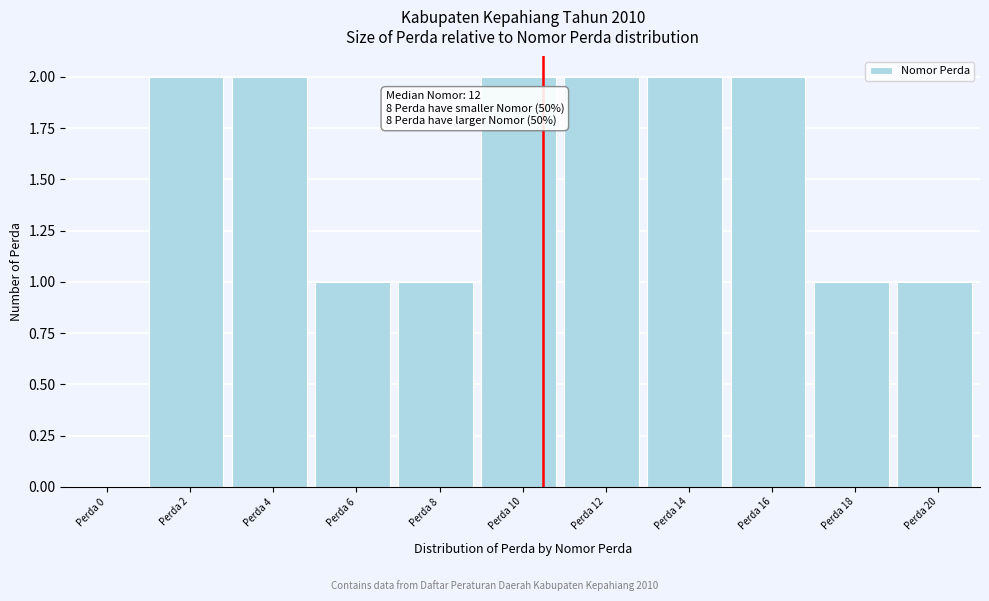

Reading right to left, transcribe all the data shown in this chart.

Perda 20=1	Perda 18=1	Perda 16=2	Perda 14=2	Perda 12=2	Perda 10=2	Perda 8=1	Perda 6=1	Perda 4=2	Perda 2=2	Perda 0=0